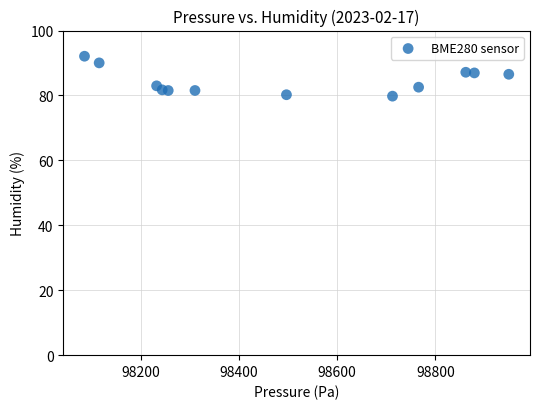

What is the range of Y values (max minus min)?

12.3